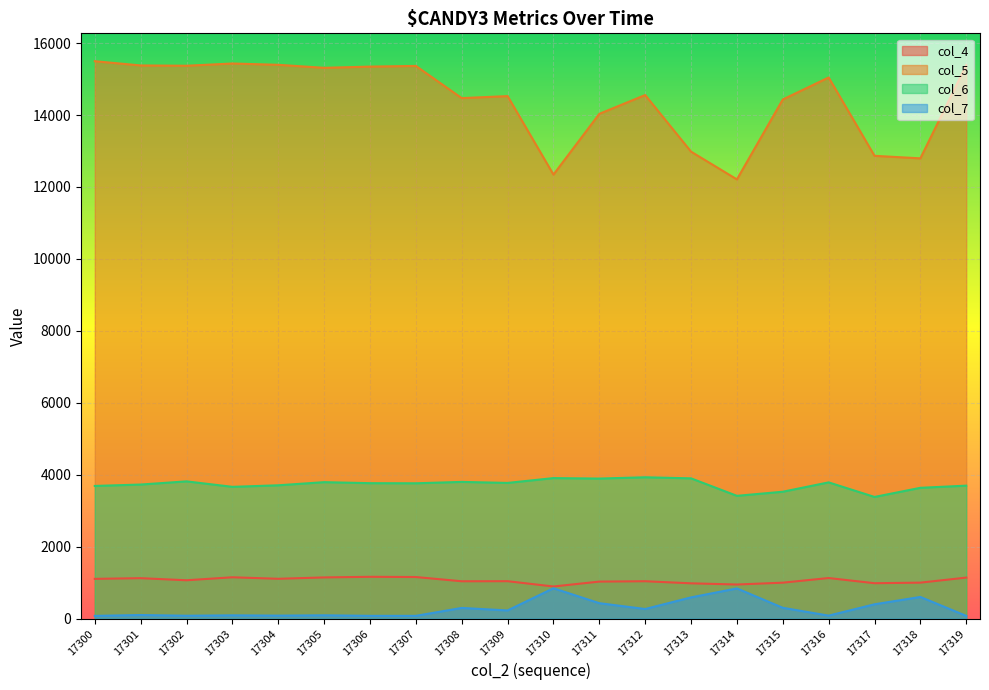

Is it true that col_5 equals 15432 at 17303?

True